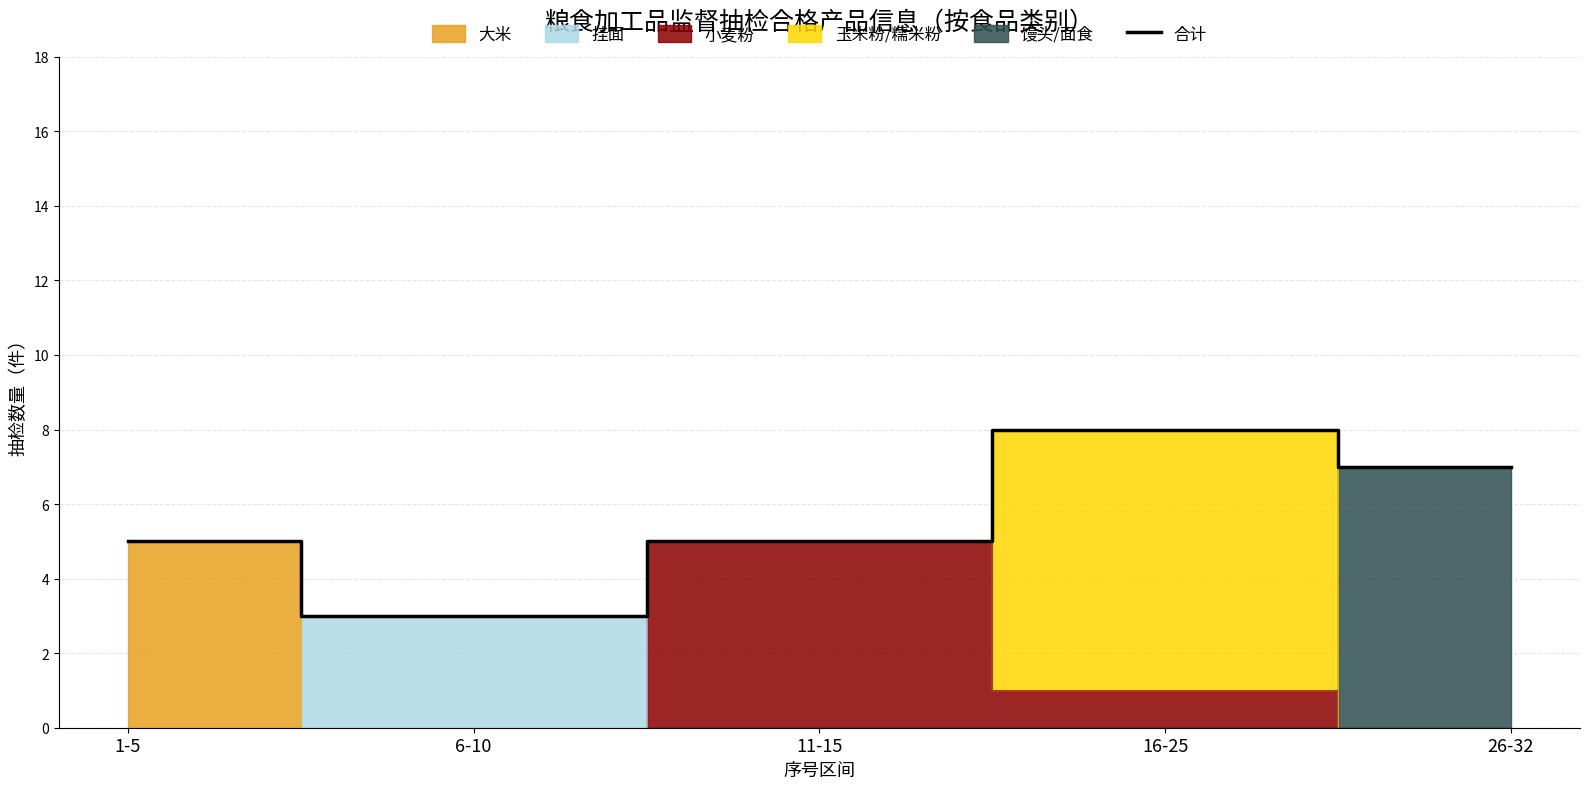

Count the number of categories in the chart.

5